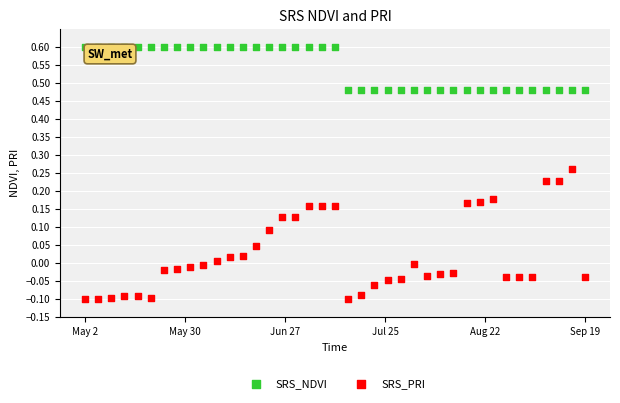

Which series contains the lowest Y value?

SRS_PRI